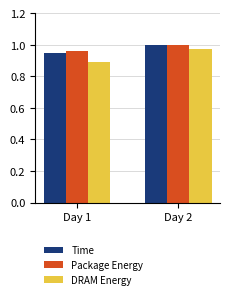

Where is Package Energy nearest to the value 0?

Day 1